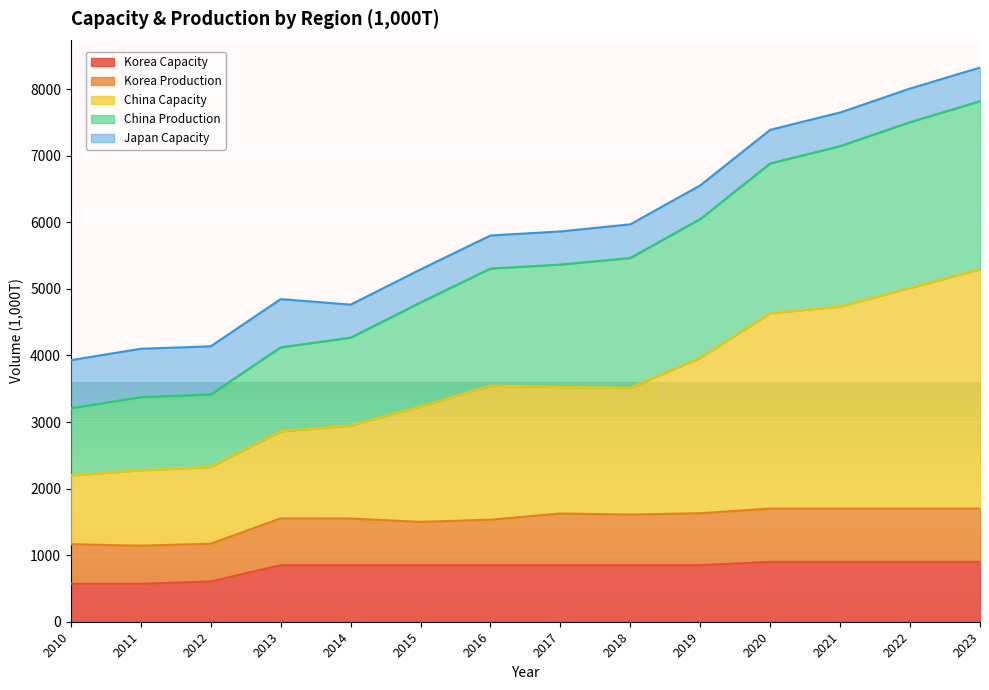

What is the lowest value of the Korea Capacity series?

570